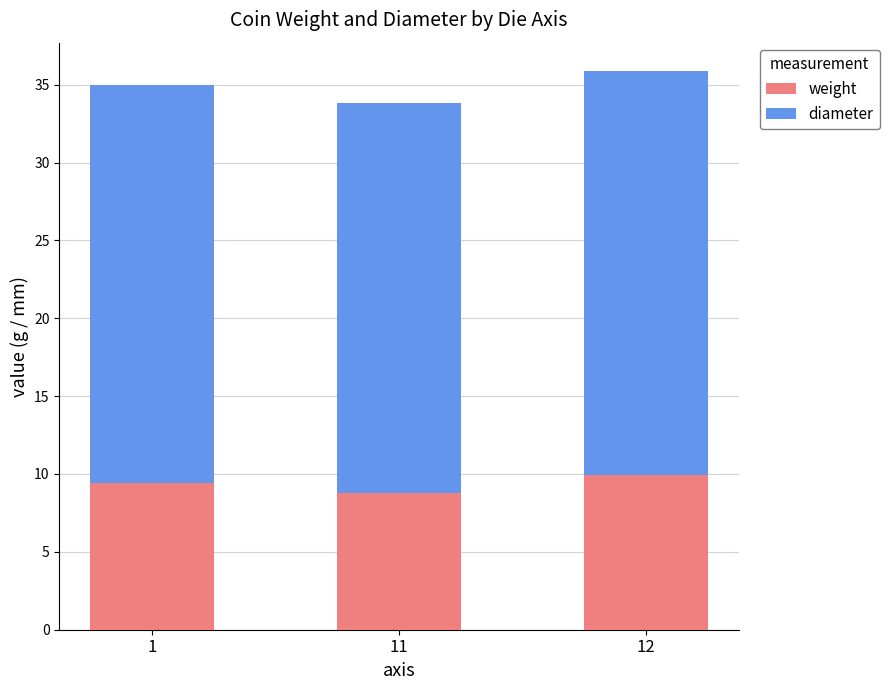

True or false: weight has a value of 9.9 at 12.

True